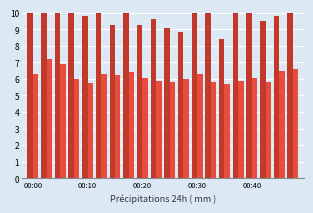

How many data points in SDS_P1 are less than 10?

9